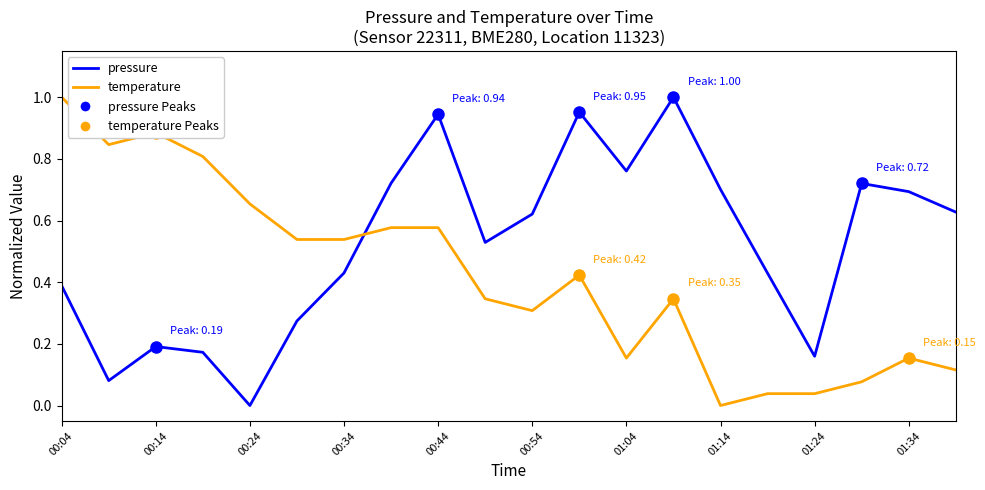

After their last crossing, which series has the higher values: pressure or temperature?

pressure